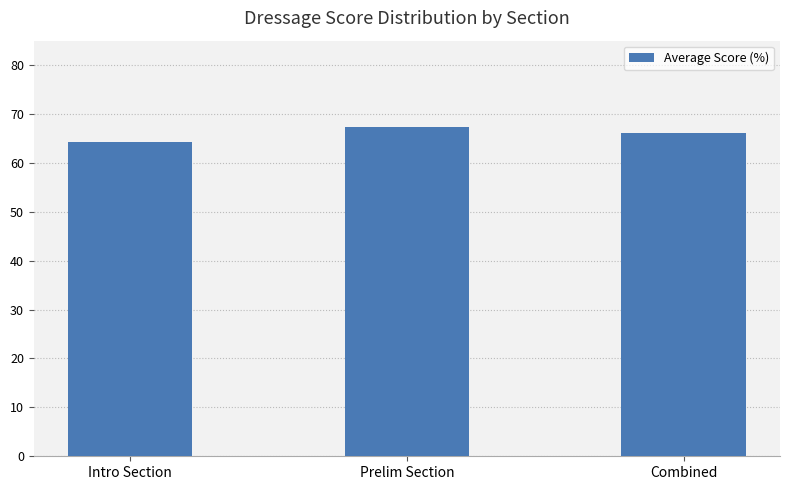

The chart shows a value of 64.2 at Intro Section. True or false?

True